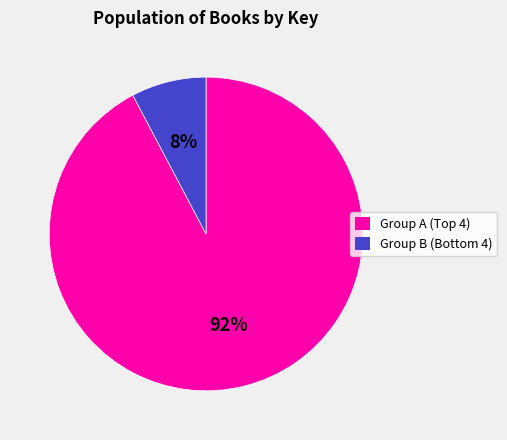

Is there any slice that represents more than half of the pie?

Yes